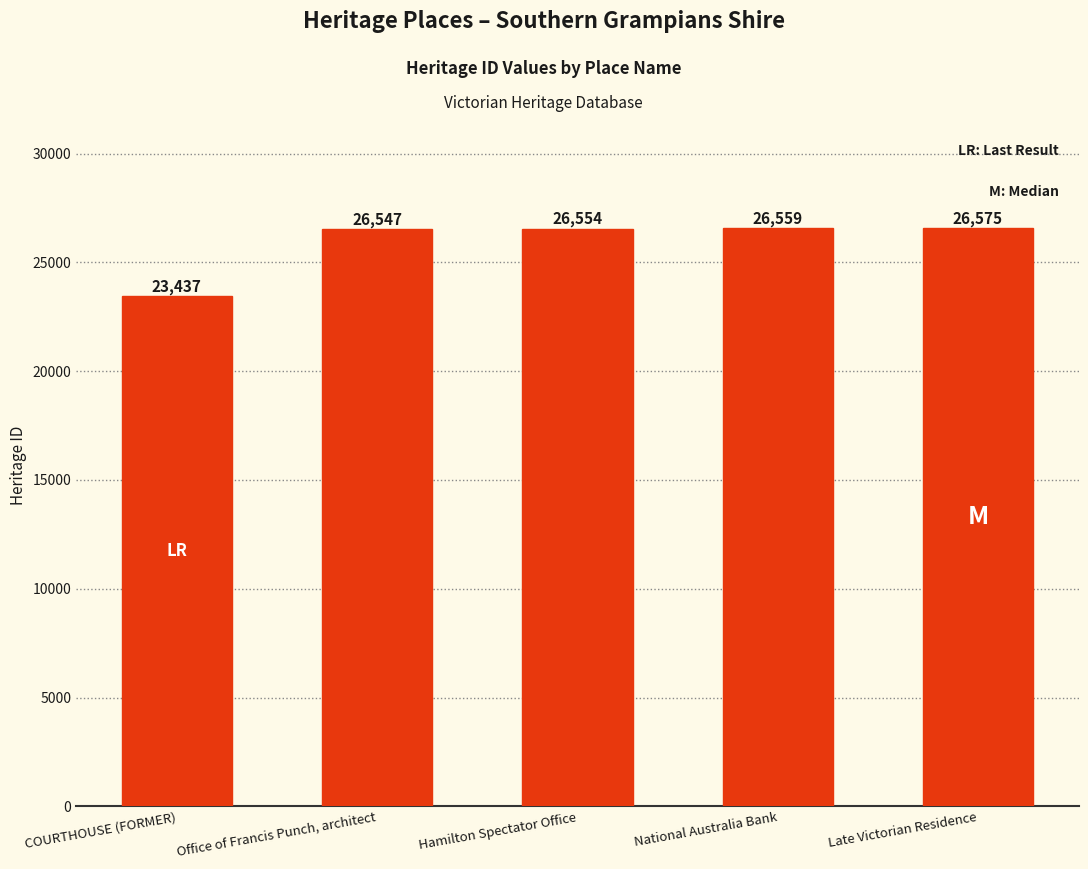

Is it true that the value at COURTHOUSE (FORMER) is 32478?

False